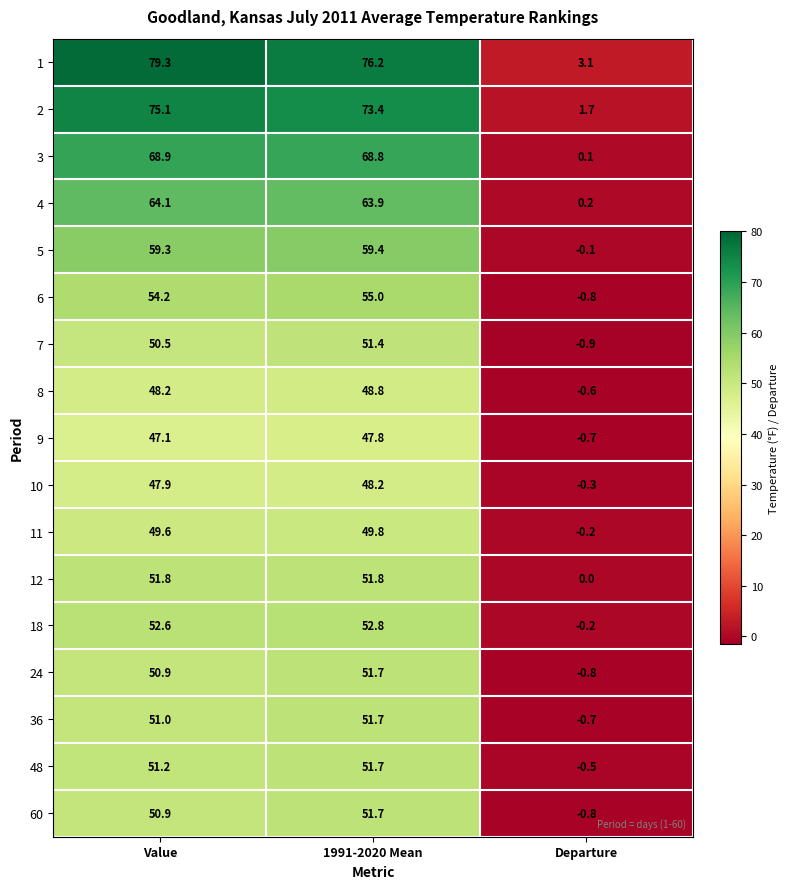

What is the difference between the highest and lowest values at Value?

32.2